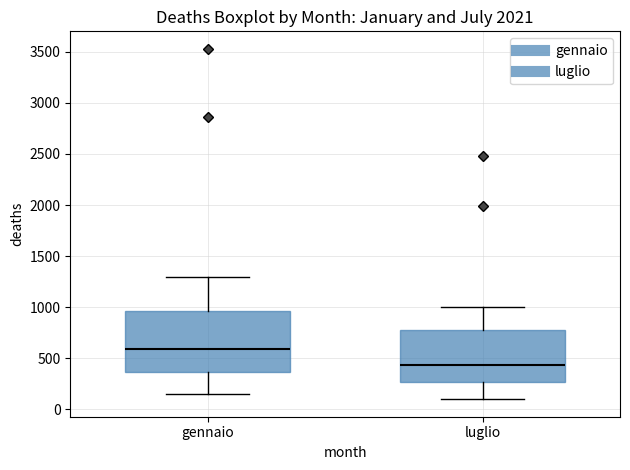

Reading left to right, read every box against the y-axis: the position of its median line, the range the box covers, and the ends of its whiskers. The values are not printed on the chart, so give them approximately, as read against the axis.

gennaio: median 600, box 350 to 950, whiskers 150 to 1300
luglio: median 450, box 250 to 800, whiskers 100 to 1000